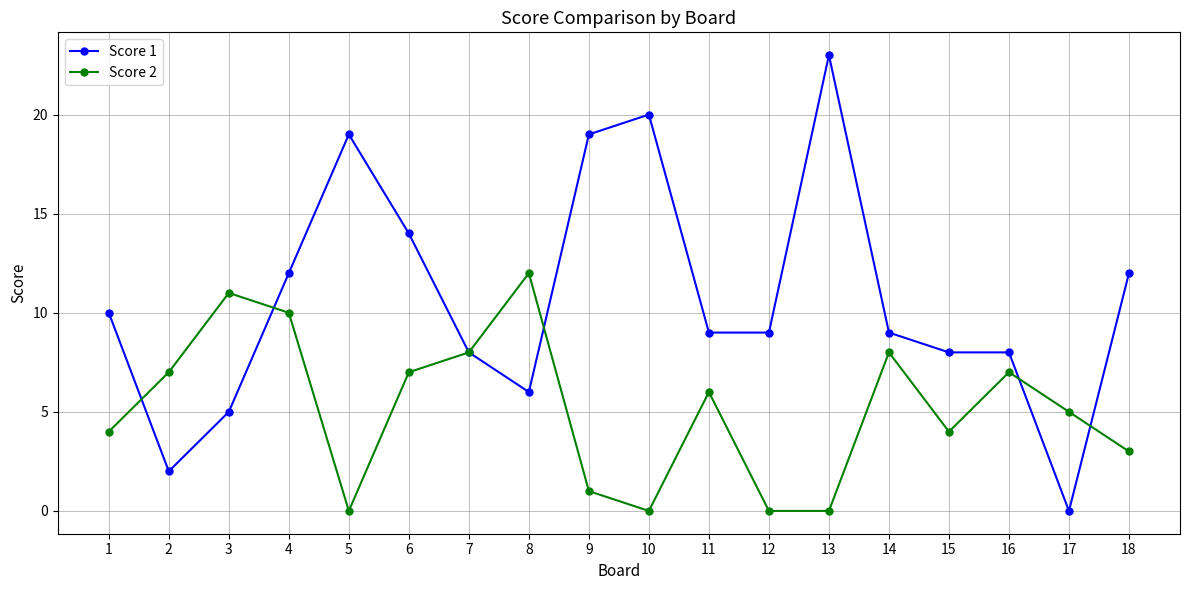

True or false: Score 2 has a value of 4 at 15.

True